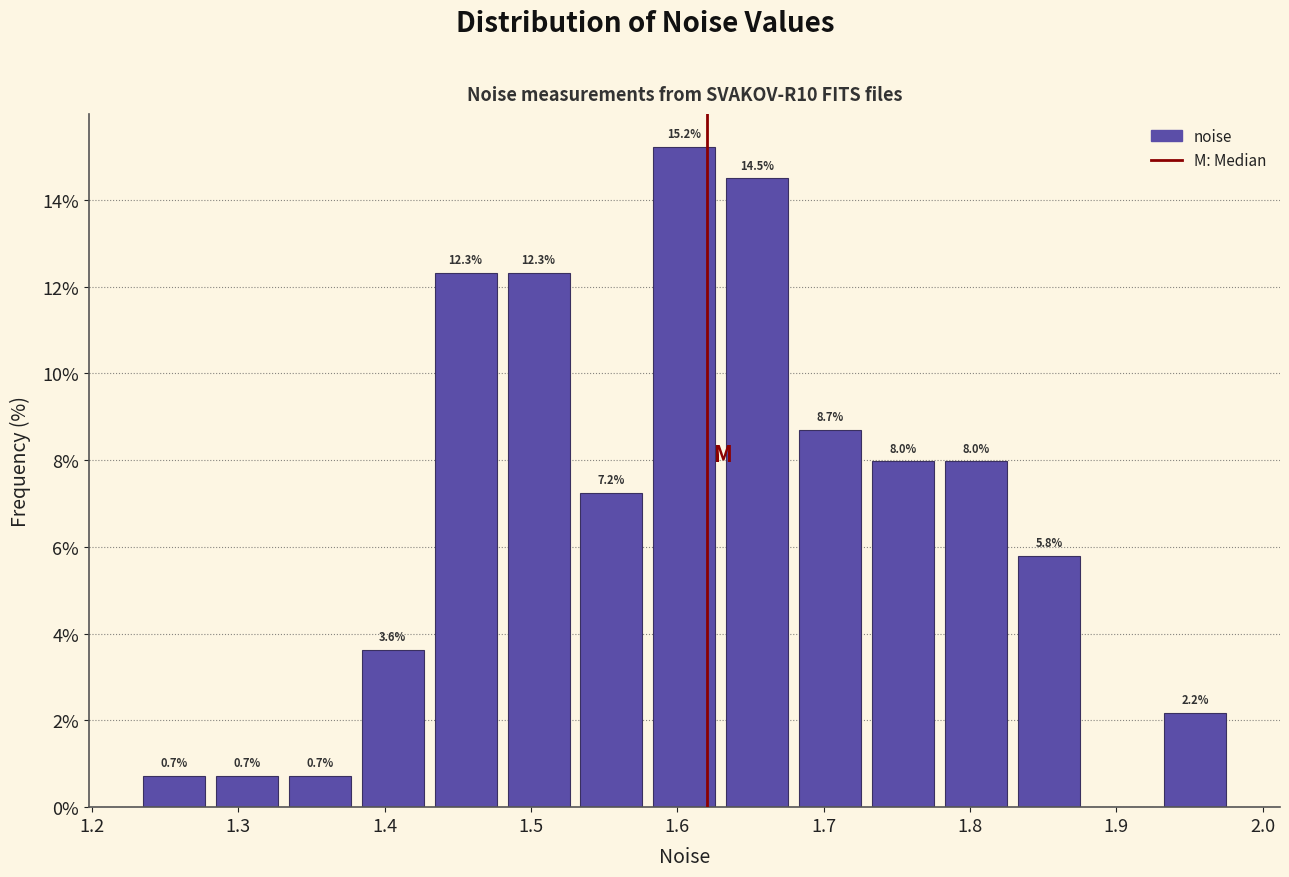

Which range on the x-axis has the tallest bar?

1.58 to 1.63